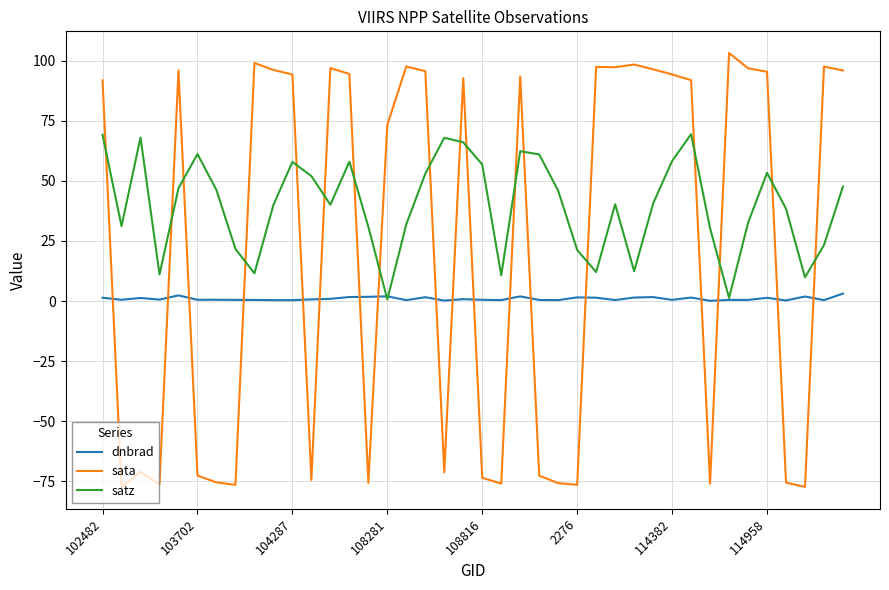

Rank the series by their maximum value, from highest to lowest.

sata, satz, dnbrad